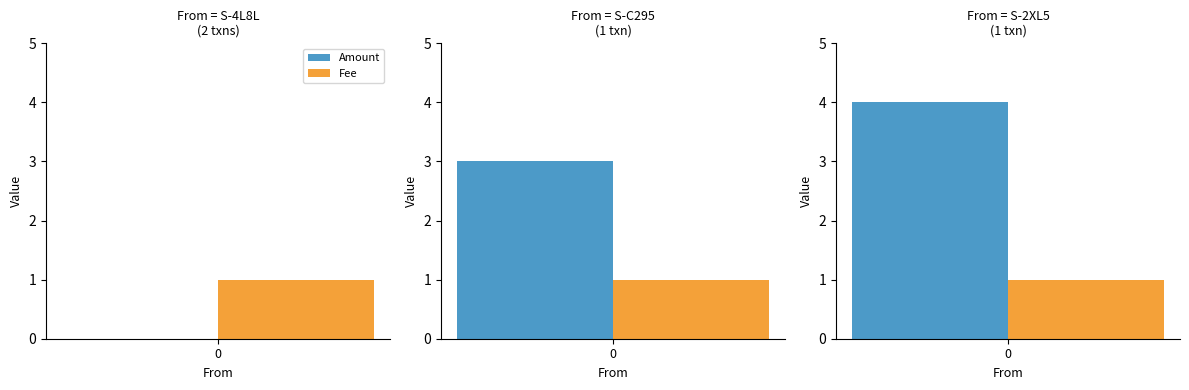

Where is Amount nearest to the value 2?

S-C295-MD6Y-52WP-6AJGW